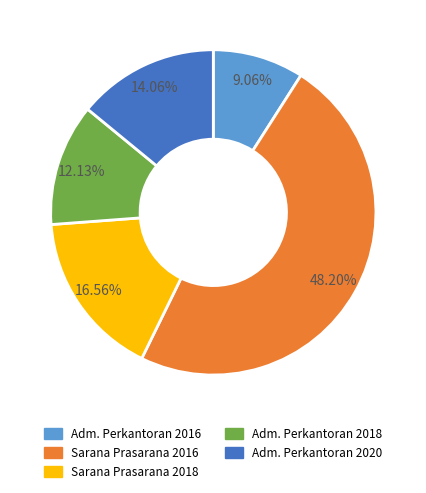

Is there any slice that represents more than half of the pie?

No